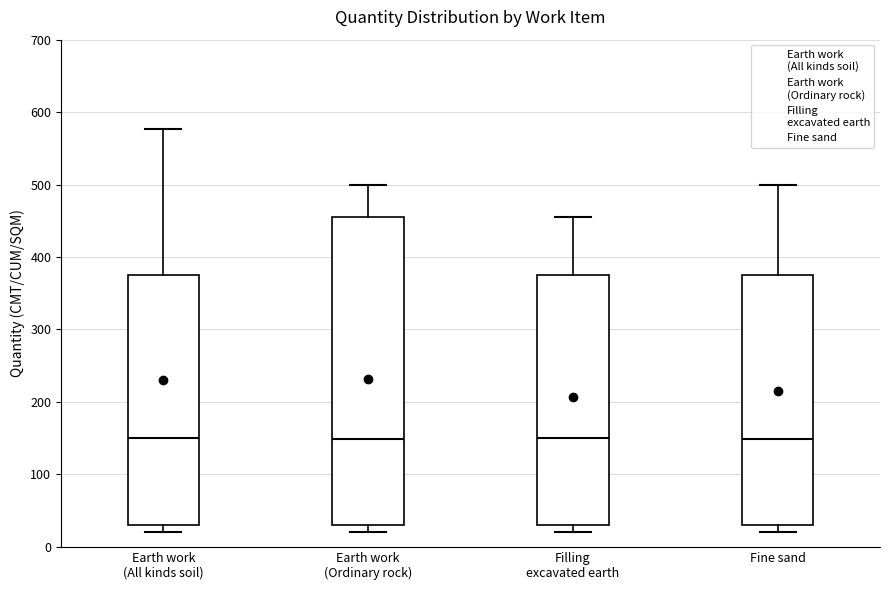

Reading left to right, transcribe this box plot: for each box, give where its median line is, the range the box spans, and where its two whiskers end, as read against the y-axis. The values are not printed on the chart, so give them approximately, as read against the axis.

Earth work (All kinds soil): median 150, box 30 to 380, whiskers 20 to 580
Earth work (Ordinary rock): median 150, box 30 to 460, whiskers 20 to 500
Filling excavated earth: median 150, box 30 to 380, whiskers 20 to 460
Fine sand: median 150, box 30 to 380, whiskers 20 to 500